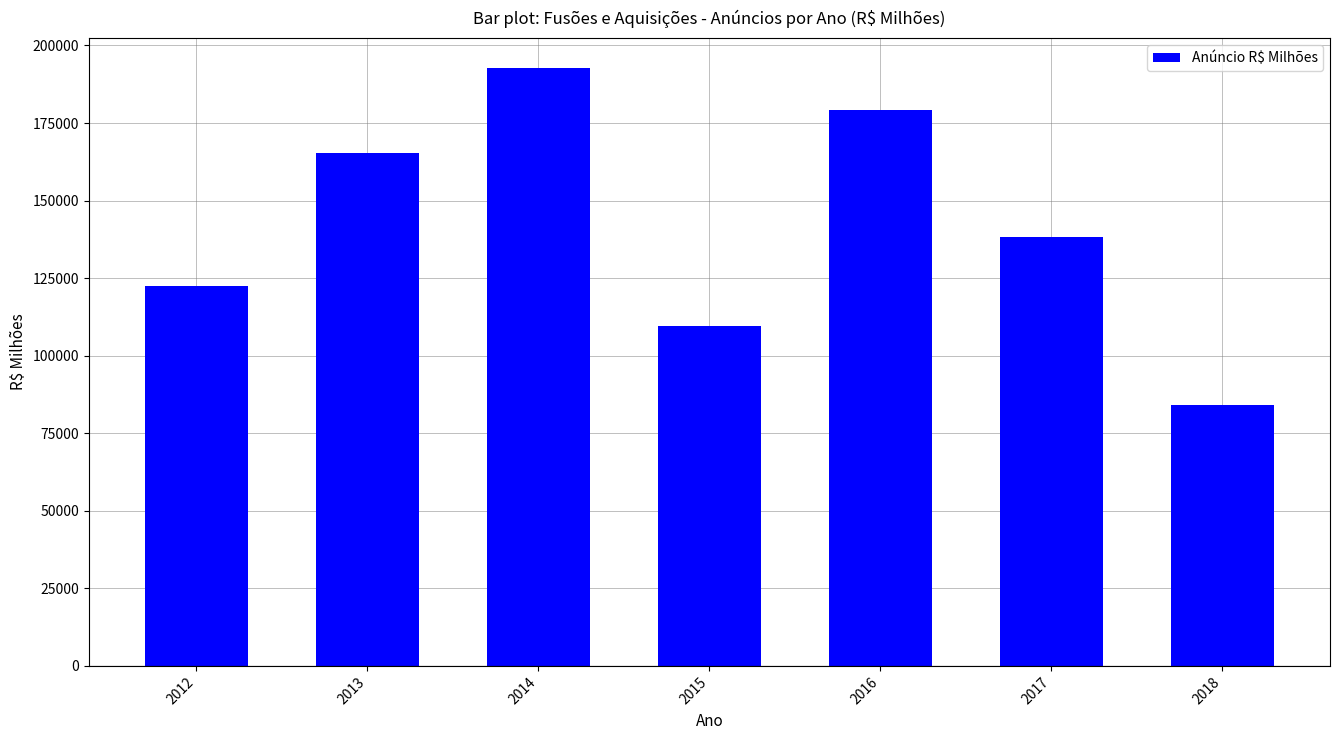

What is the maximum value shown in the chart?

192711.3